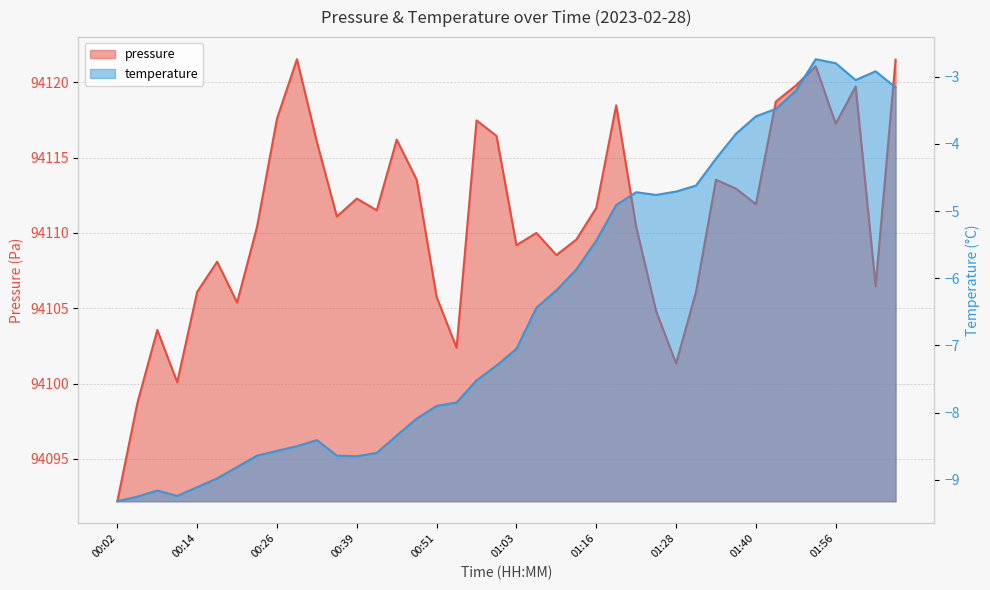

How many interior local valleys does the pressure series have?

11